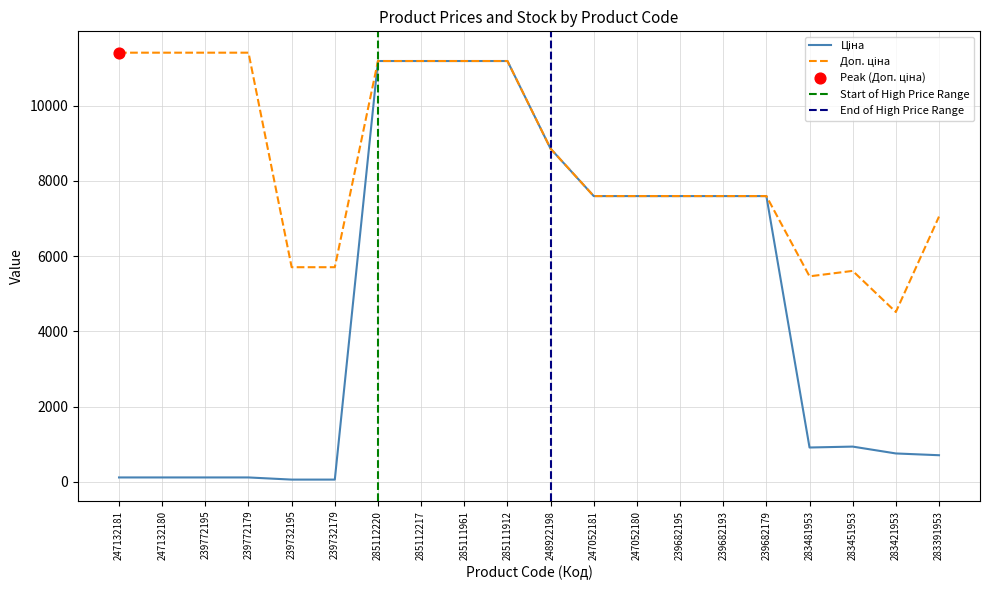

At which category is the sum across all series the highest?

285112220